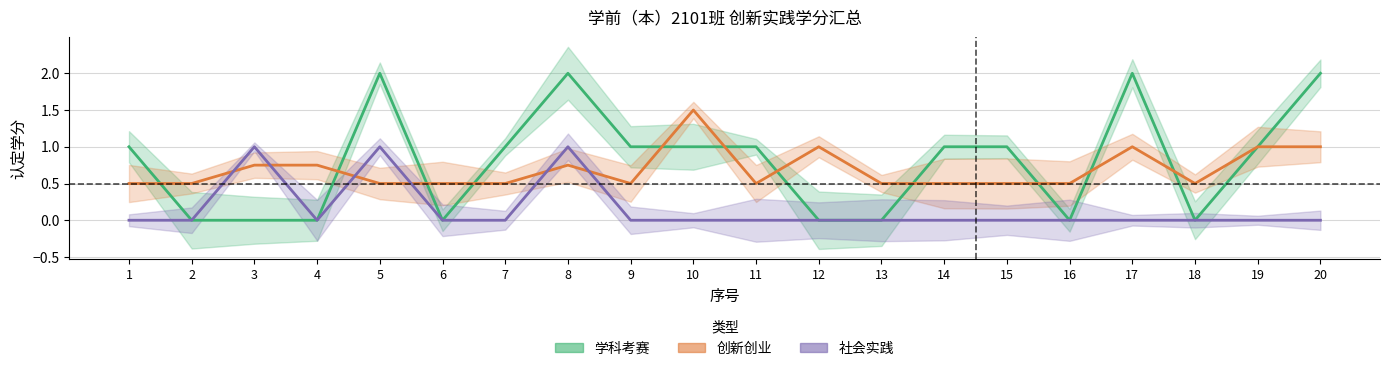

How many lines are shown in the chart?

3